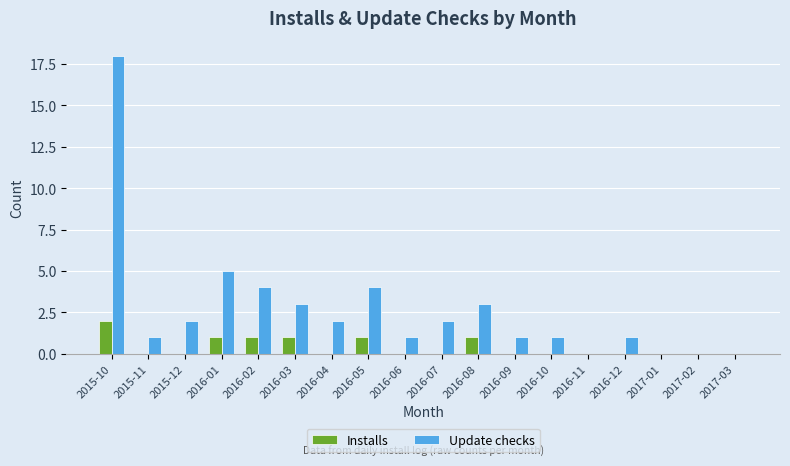

What is the difference between the Installs values at 2016-05 and 2016-09?

1